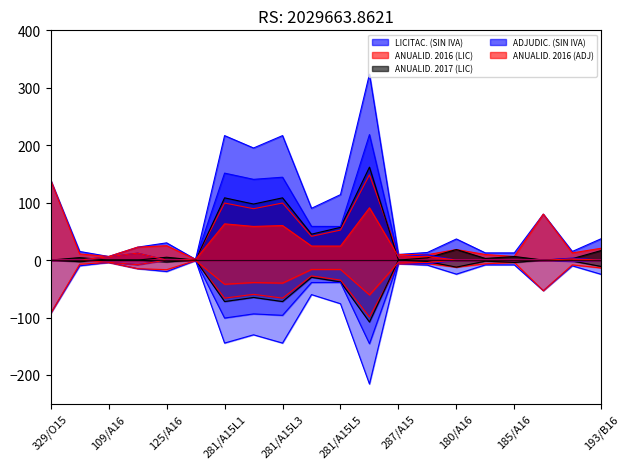

Reading left to right, extract all data points from this chart.

LICITAC. (SIN IVA): 139.0	15.0	6.2	22.5	30.0	1.2	216.7	195.2	216.7	90.2	114.0	323.7	9.8	13.2	36.8	12.5	12.5	80.0	15.0	37.3
ANUALID. 2016 (LIC): 139.0	10.7	6.2	22.5	25.0	1.2	99.3	89.4	99.3	41.3	52.2	148.4	9.8	9.4	18.4	9.7	6.2	80.0	12.5	20.6
ANUALID. 2017 (LIC): 0.0	4.3	0.0	0.0	5.0	0.0	108.4	97.6	108.4	45.1	57.0	161.8	0.0	3.9	18.4	2.8	6.2	0.0	2.5	16.6
ADJUDIC. (SIN IVA): -0.0	-0.0	-3.9	-8.1	-0.0	-0.8	-100.9	-93.7	-96.2	-39.1	-39.0	-145.7	-3.8	-6.1	-0.0	-0.0	-0.0	-0.0	-2.3	-0.0
ANUALID. 2016 (ADJ): -0.0	-0.0	-3.9	-8.1	-0.0	-0.8	-42.1	-39.0	-40.1	-16.3	-16.3	-60.7	-3.8	-4.3	-0.0	-0.0	-0.0	-0.0	-1.3	-0.0